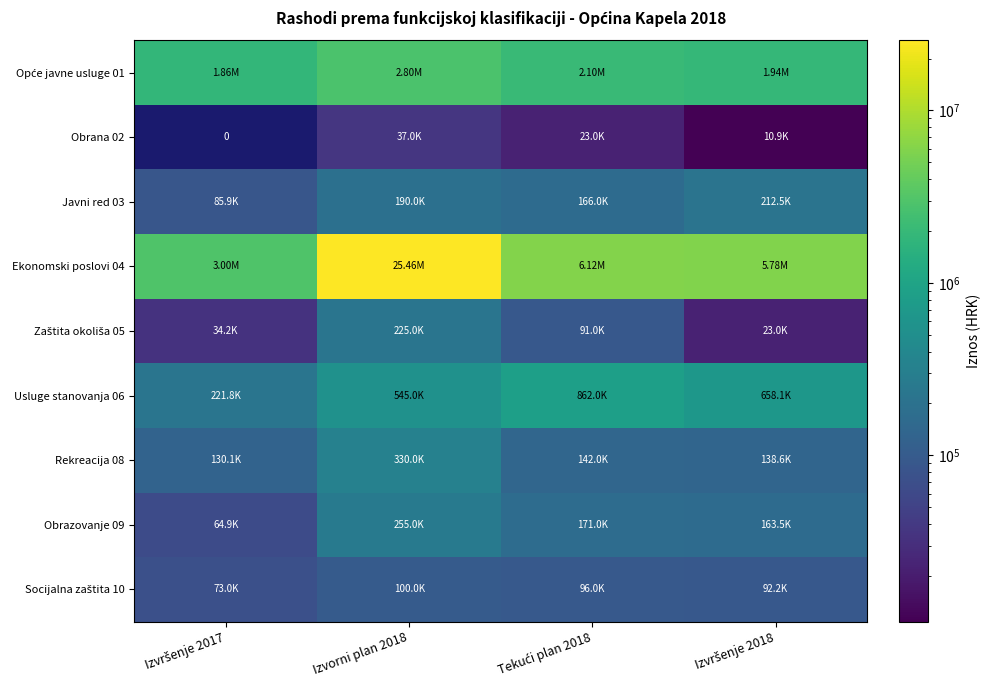

Is it true that Obrana 02 equals 37000.0 at Izvorni plan 2018?

True